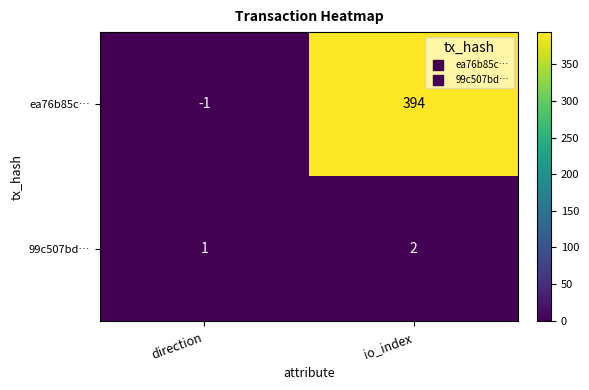

Between direction and io_index, which series saw the biggest shift?

ea76b85c…